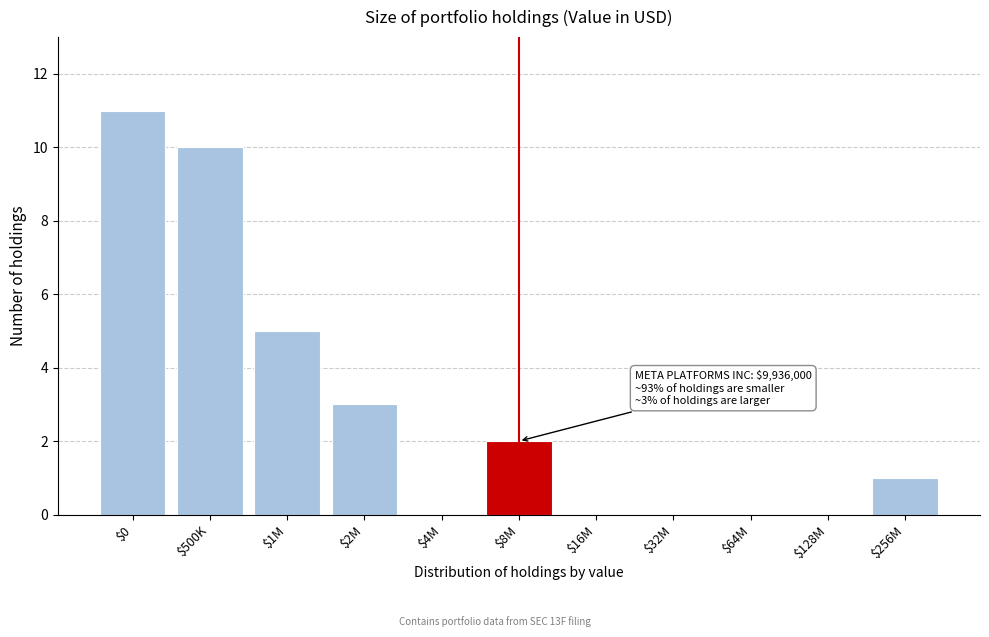

What is the sum of all values?

32